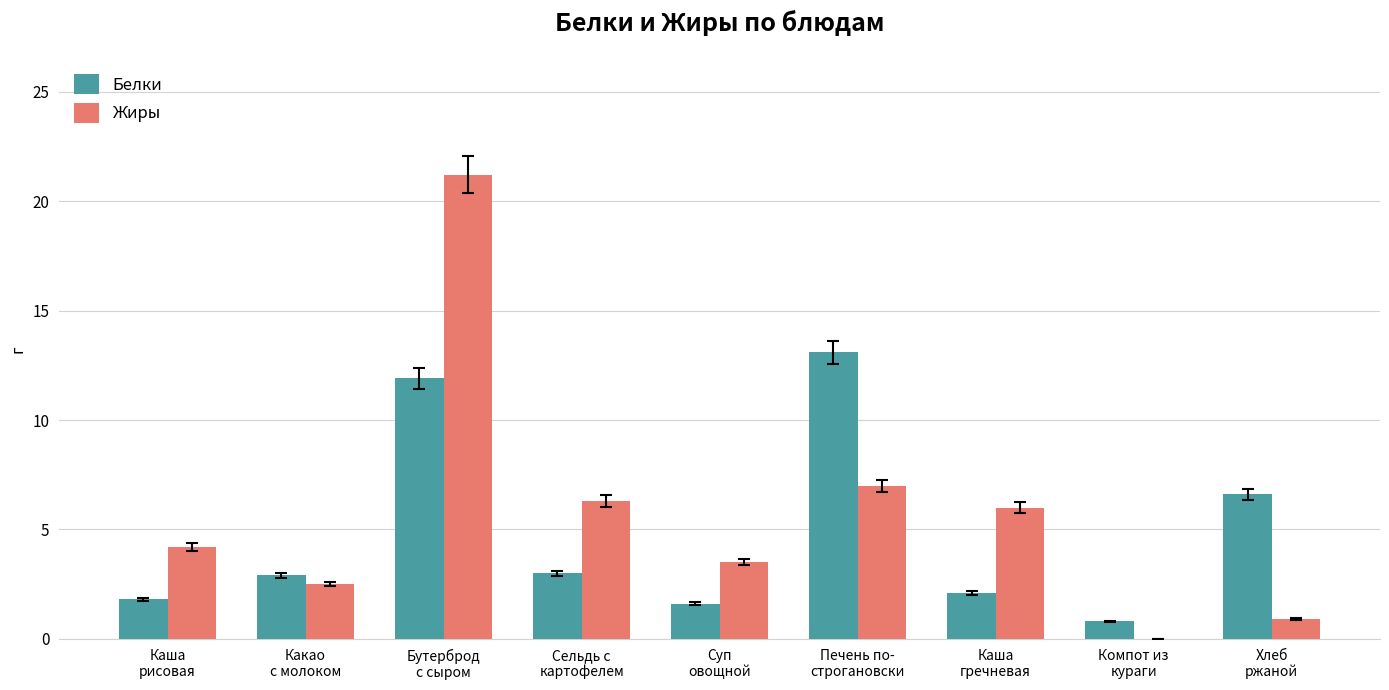

What is the maximum value for Жиры?

21.2